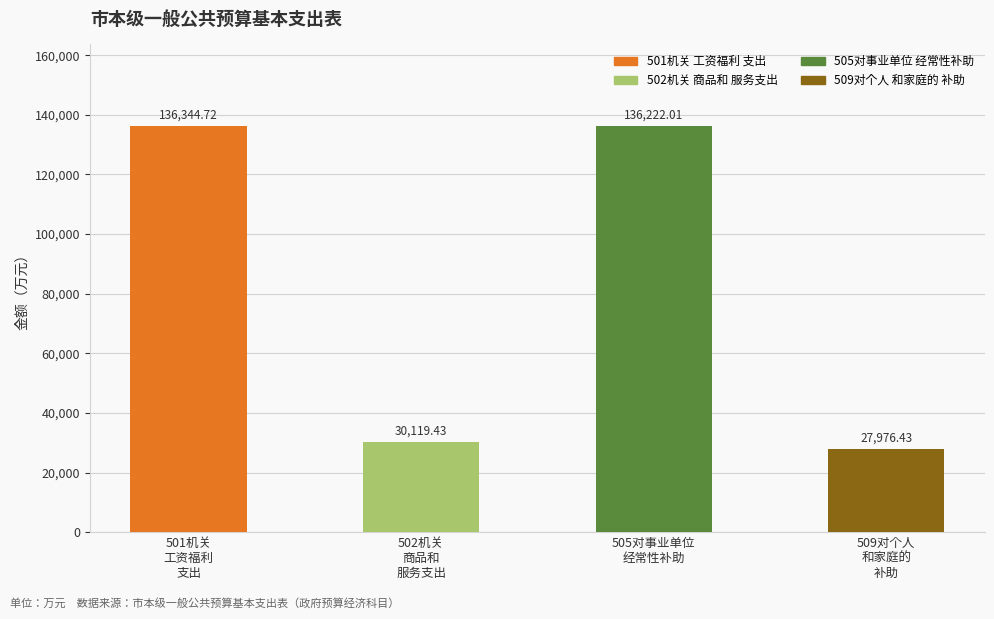

List the labels in order of value, smallest first.

509对个人
和家庭的
补助, 502机关
商品和
服务支出, 505对事业单位
经常性补助, 501机关
工资福利
支出